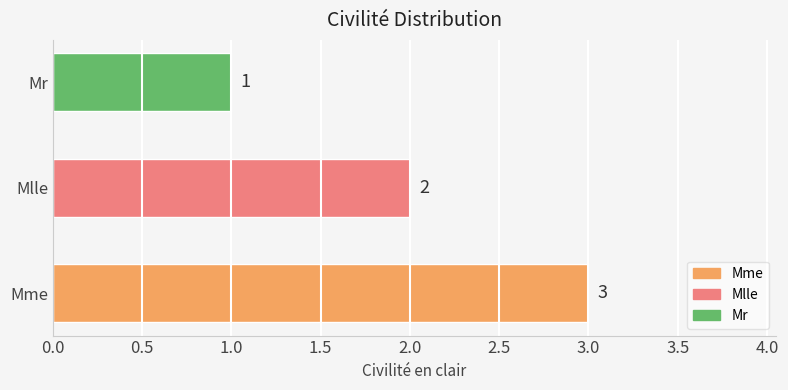

The value at Mr is 1. True or false?

True